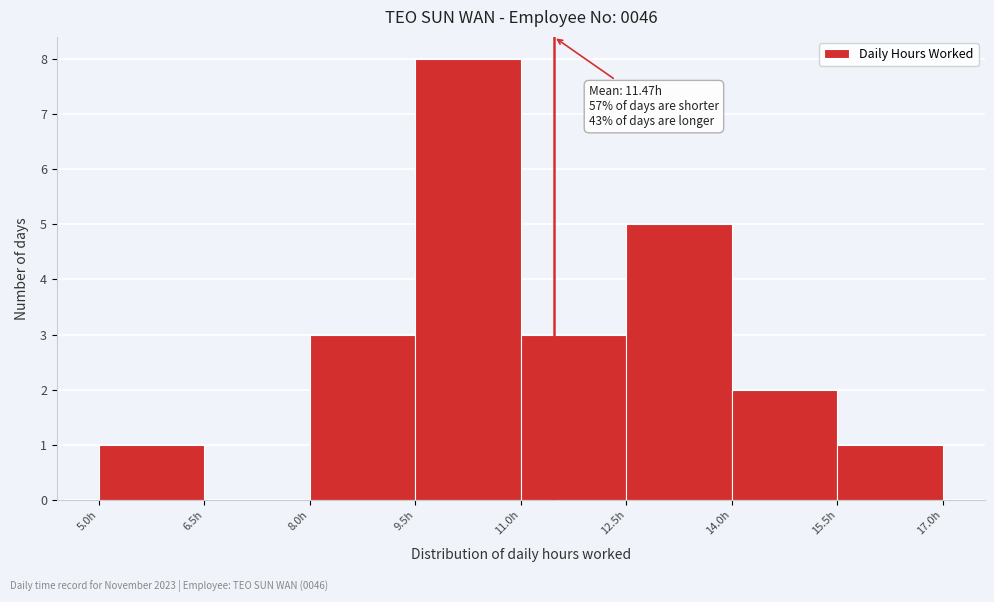

Over which range of the x-axis is the bar tallest?

9.5 to 11.0